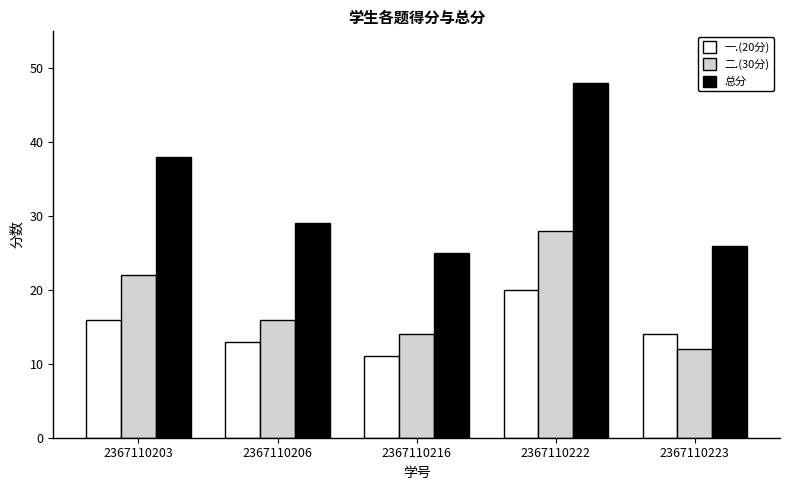

Does the chart contain any negative values?

No